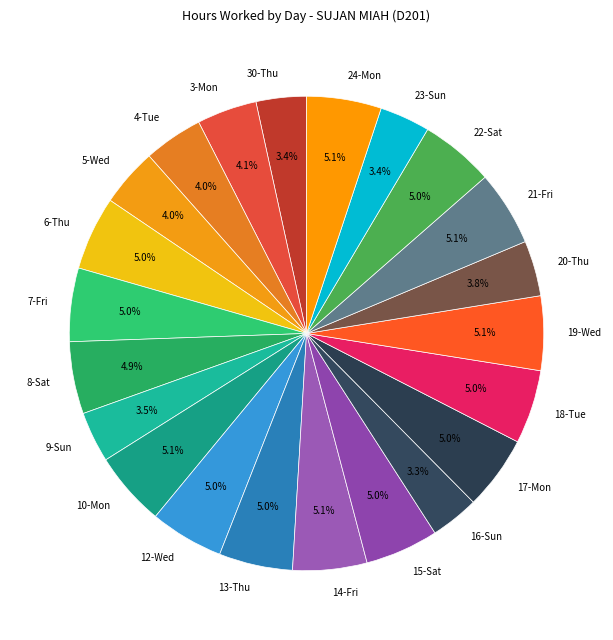

To the nearest percent, what is the average slice percentage?

5%